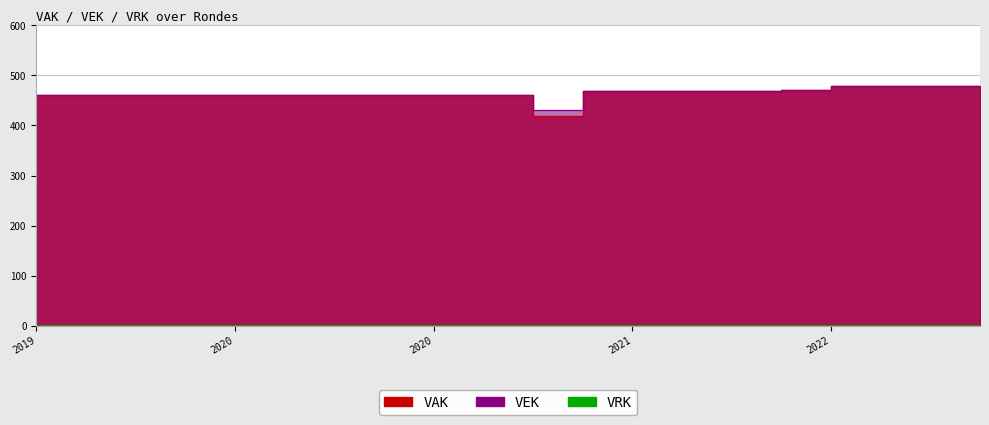

What is the difference between the maximum and minimum values in the VAK series?

60